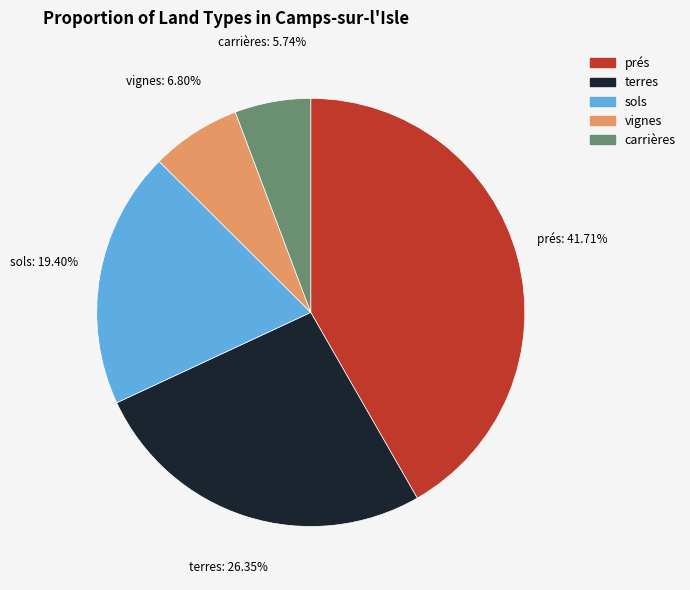

Does any single category account for the majority?

No